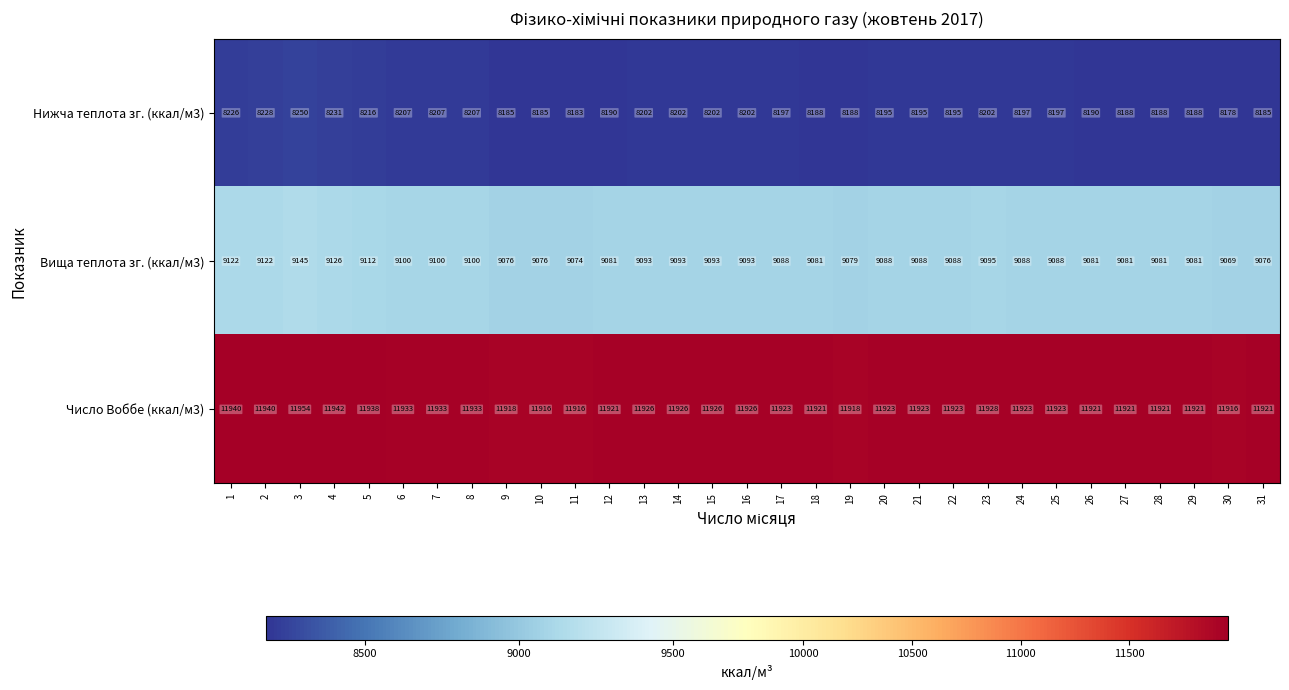

Where is Вища теплота зг. (ккал/м3) nearest to the value 9107?

5